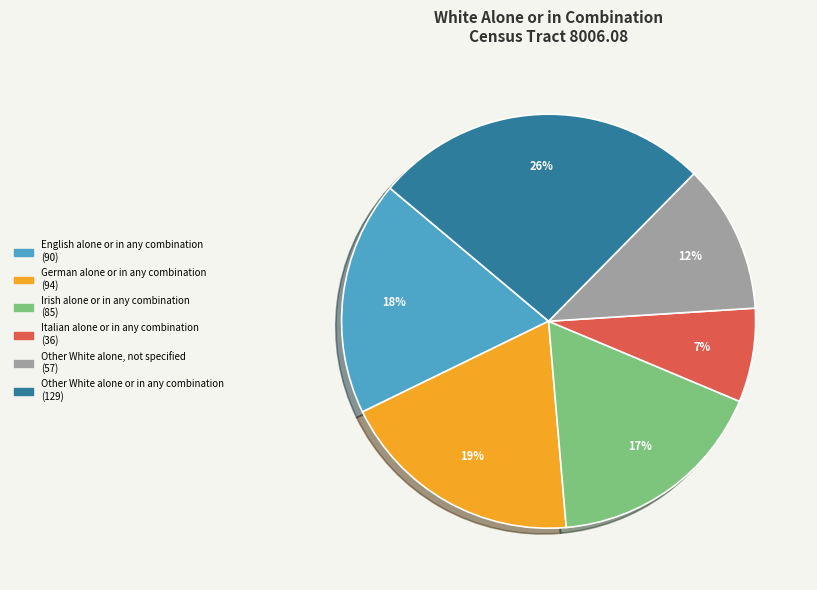

Does any single category account for the majority?

No